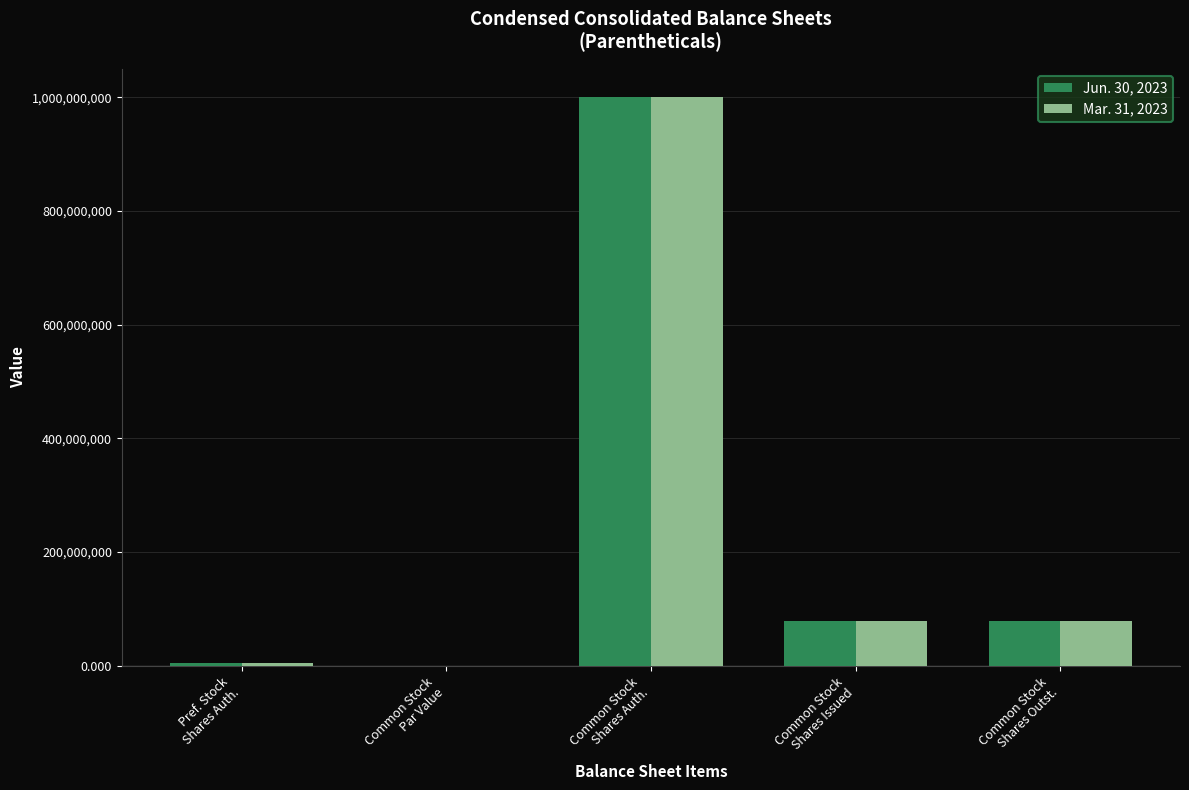

What is the greatest value displayed?

1000000000.0